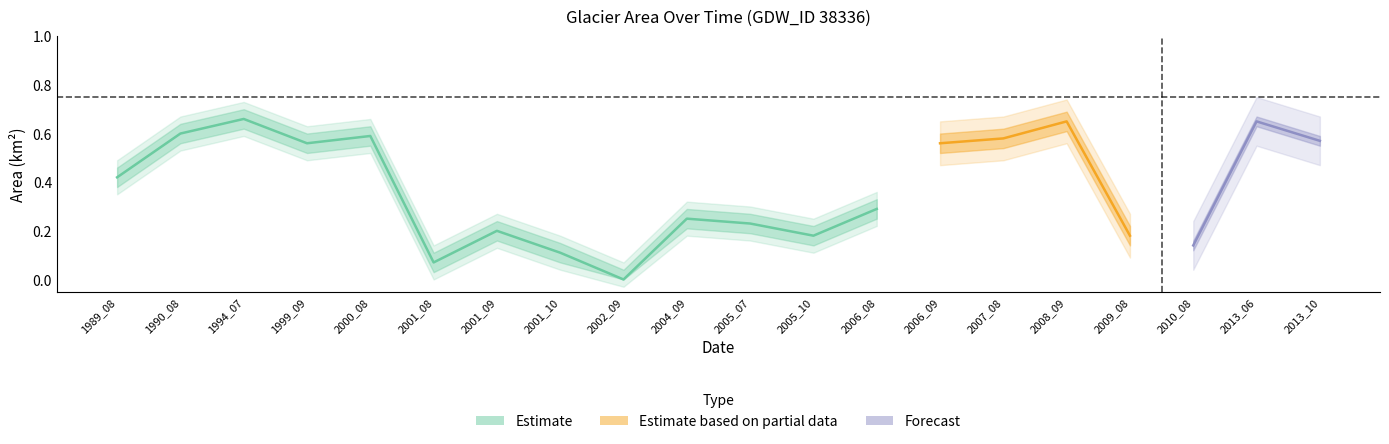

Is this an area chart (filled region under the line)?

No